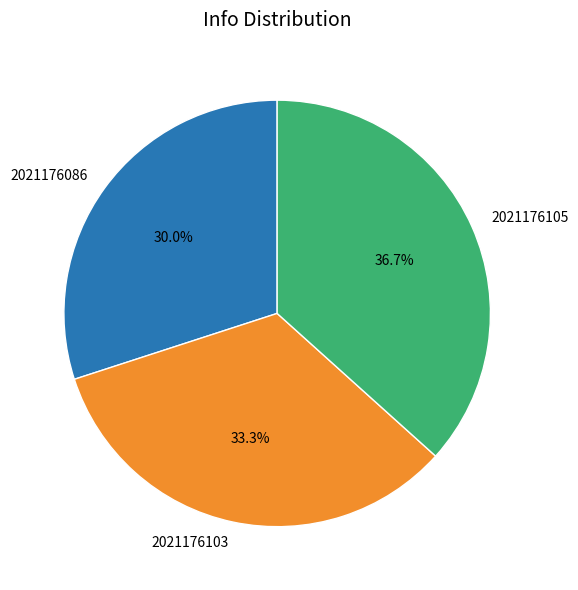

Is 2021176105 the majority of the pie?

No